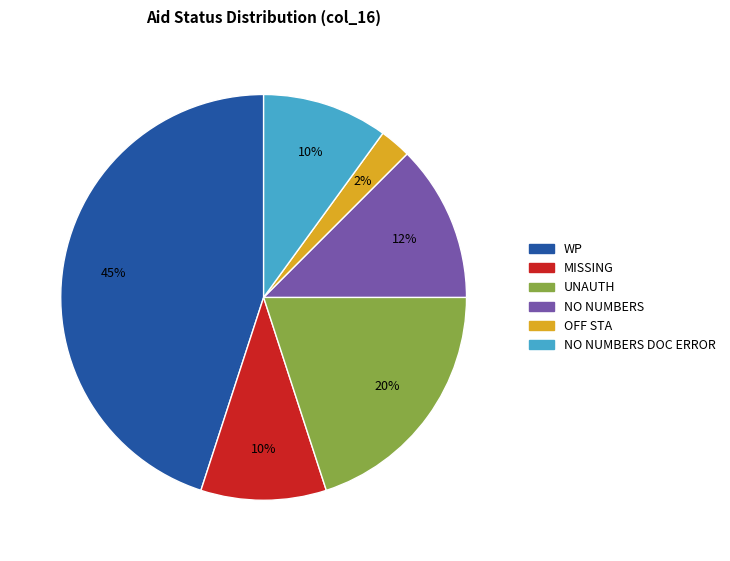

To the nearest percent, what is the average slice percentage?

17%